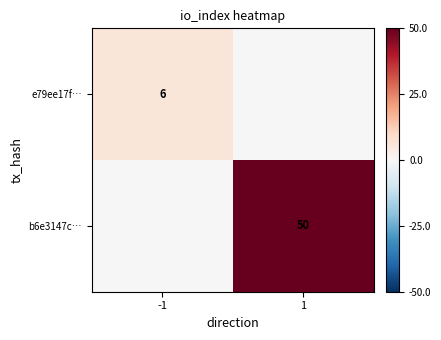

The value of e79ee17f… at -1 is 2. True or false?

False